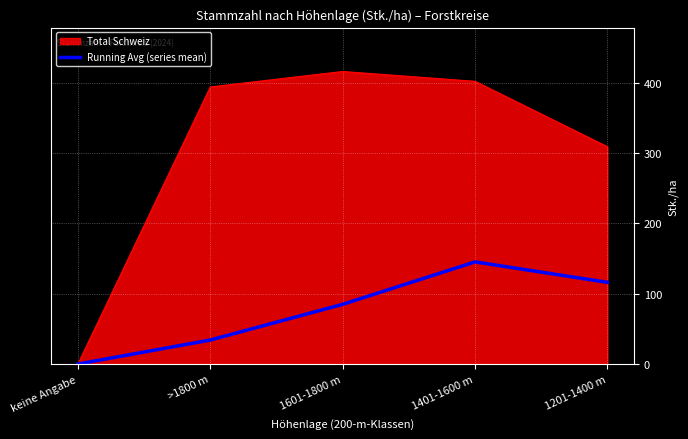

Which series changed the most between 1601-1800 m and 1201-1400 m?

Total Schweiz